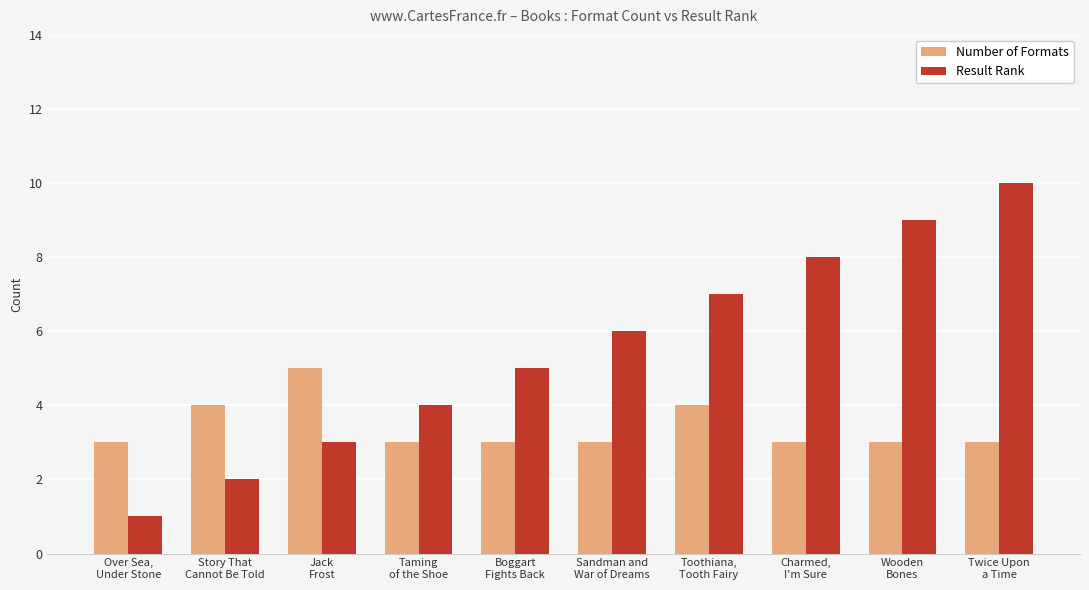

What is the sum of all Result Rank values?

55